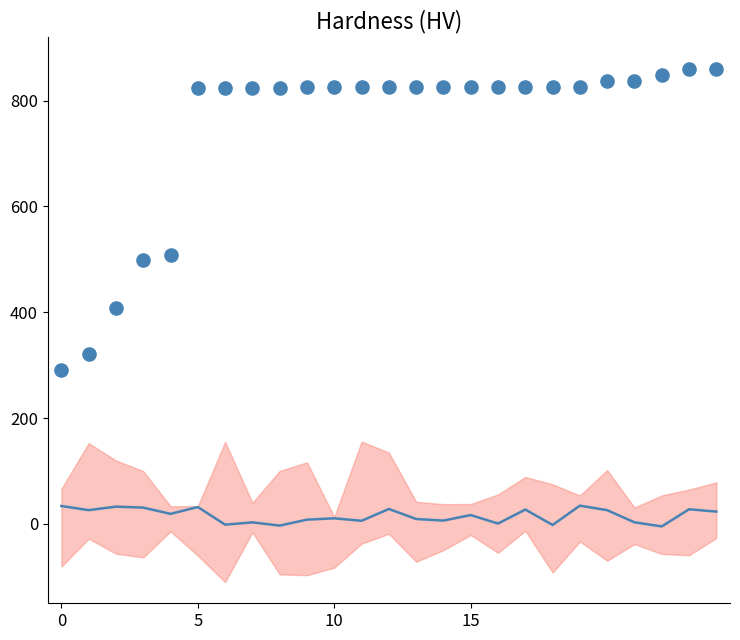

What is the range of Y values (max minus min)?

570.0